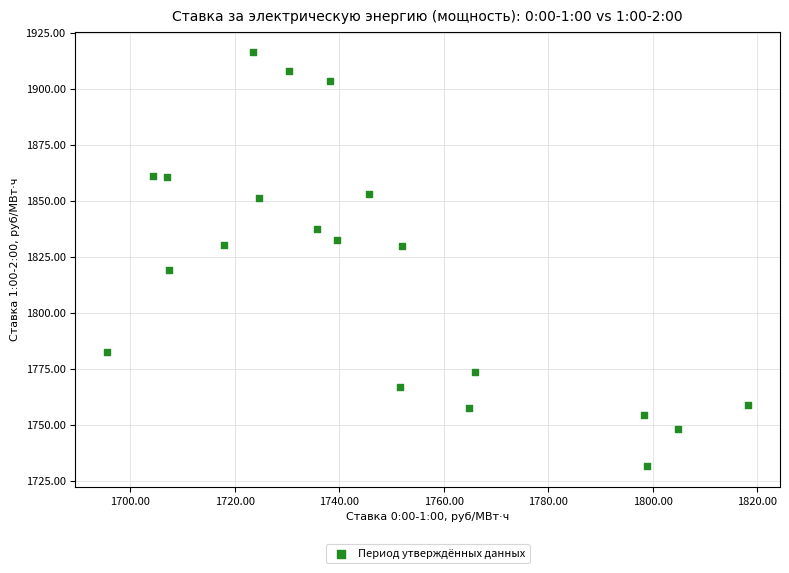

What is the range of X values (max minus min)?

122.6